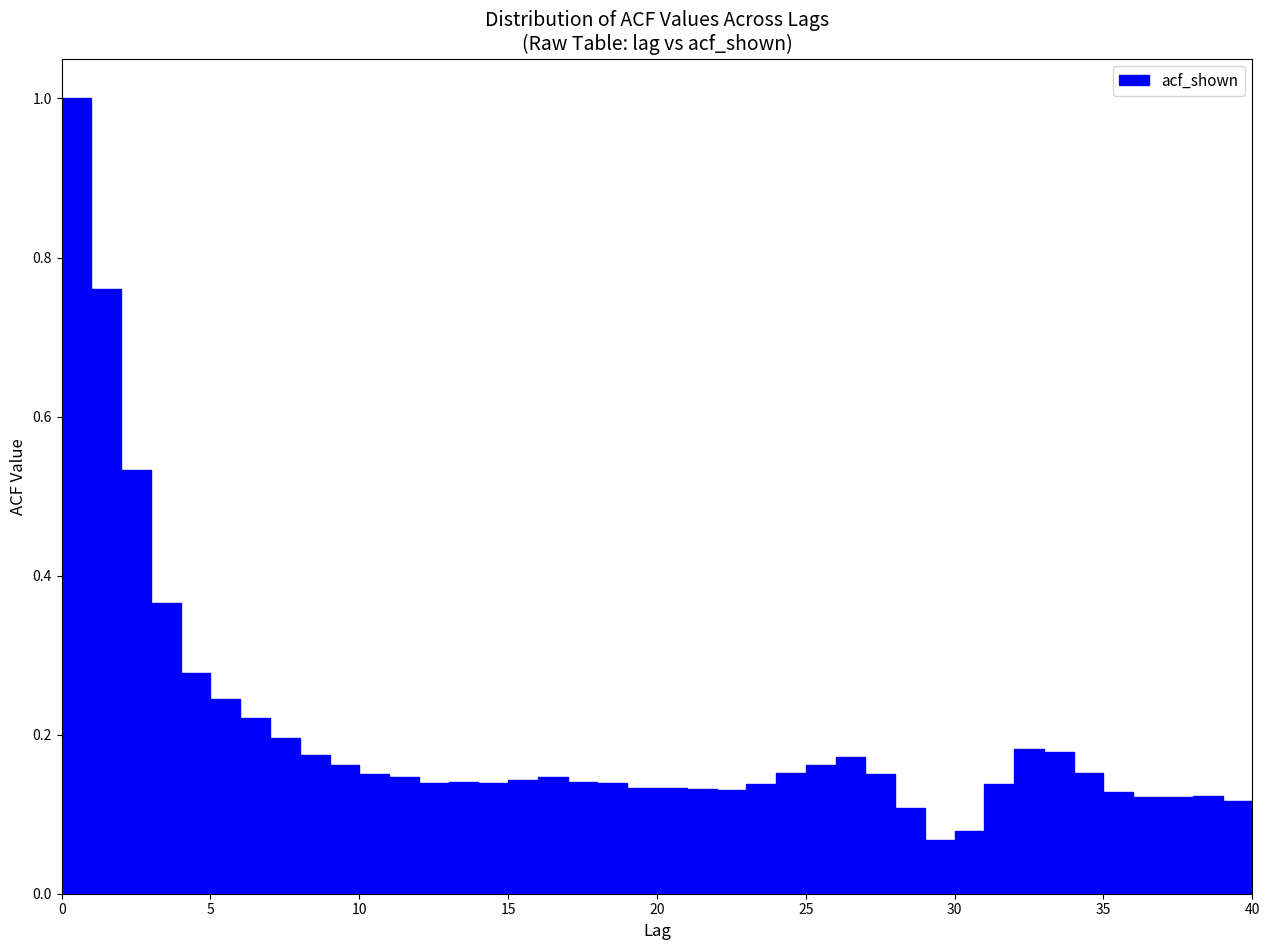

Read against the x-axis, roughly where is the centre of the tallest bar?

0.5